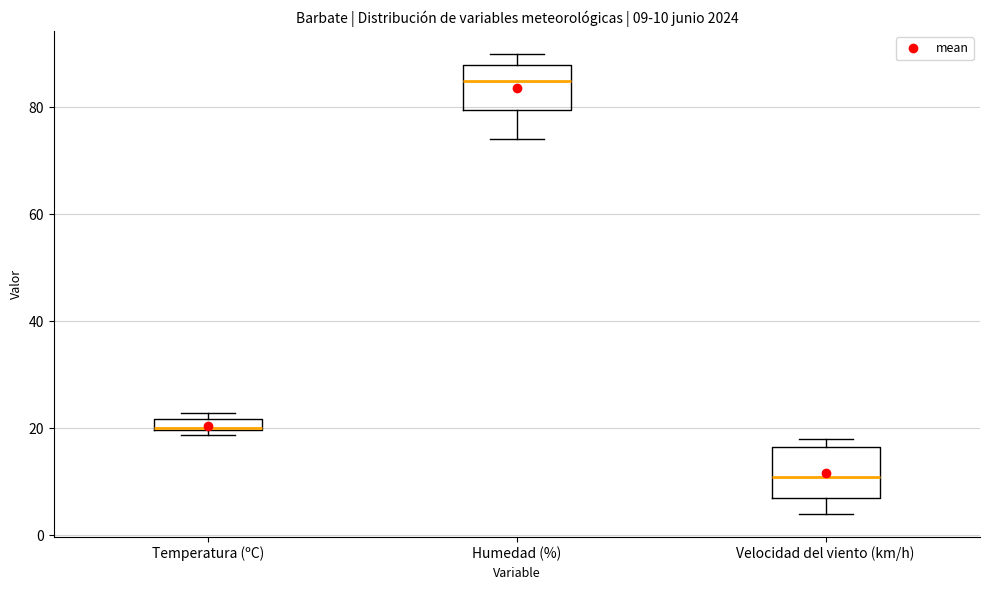

Which box has the lowest median line?

Velocidad del viento (km/h)